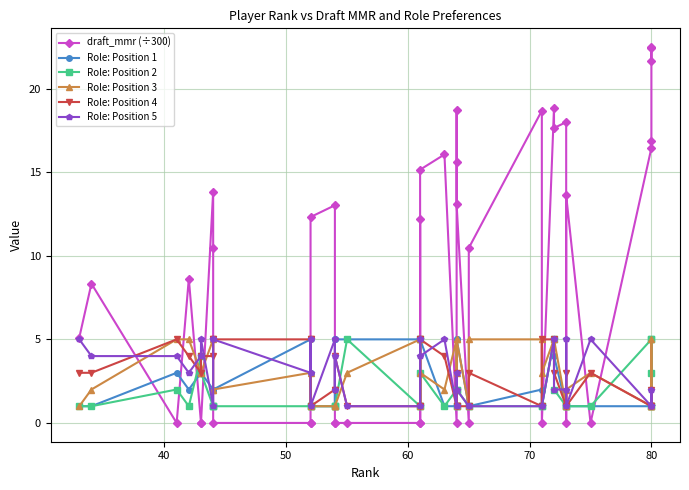

Which series has the largest total across all categories?

draft_mmr (÷300)